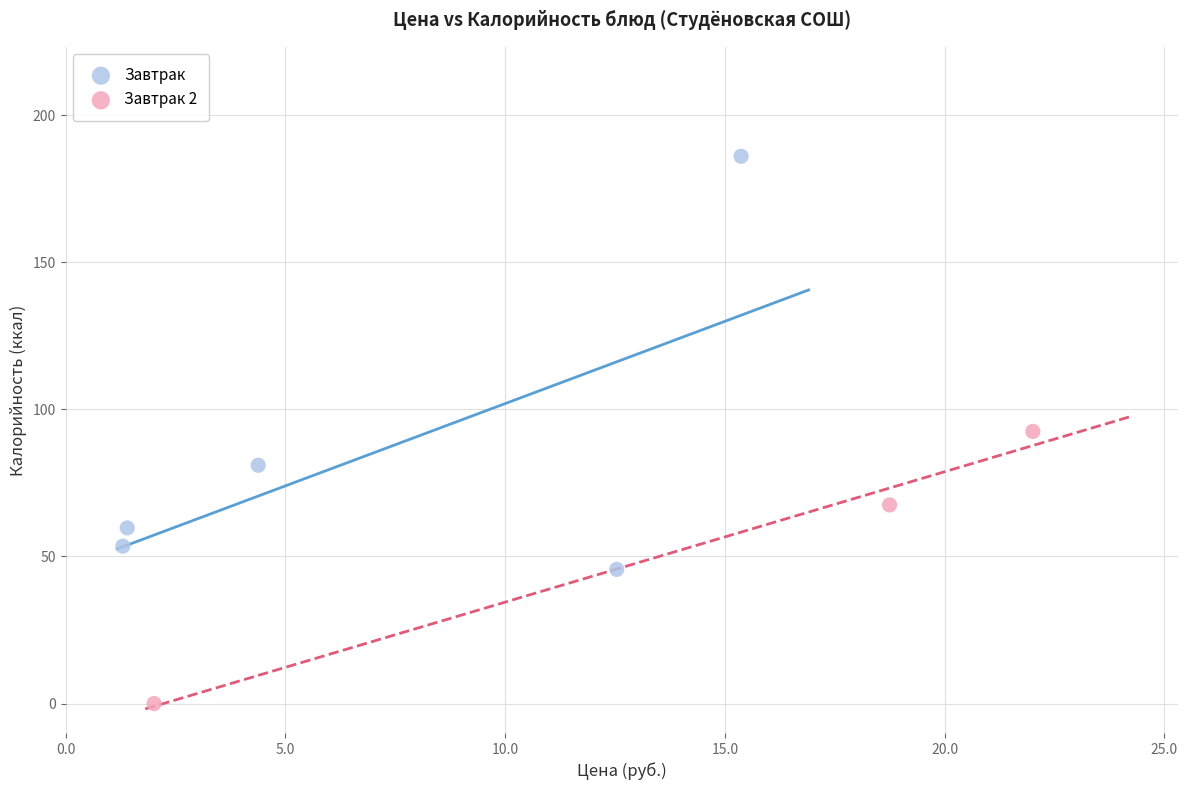

Which series contains the highest Y value?

Завтрак